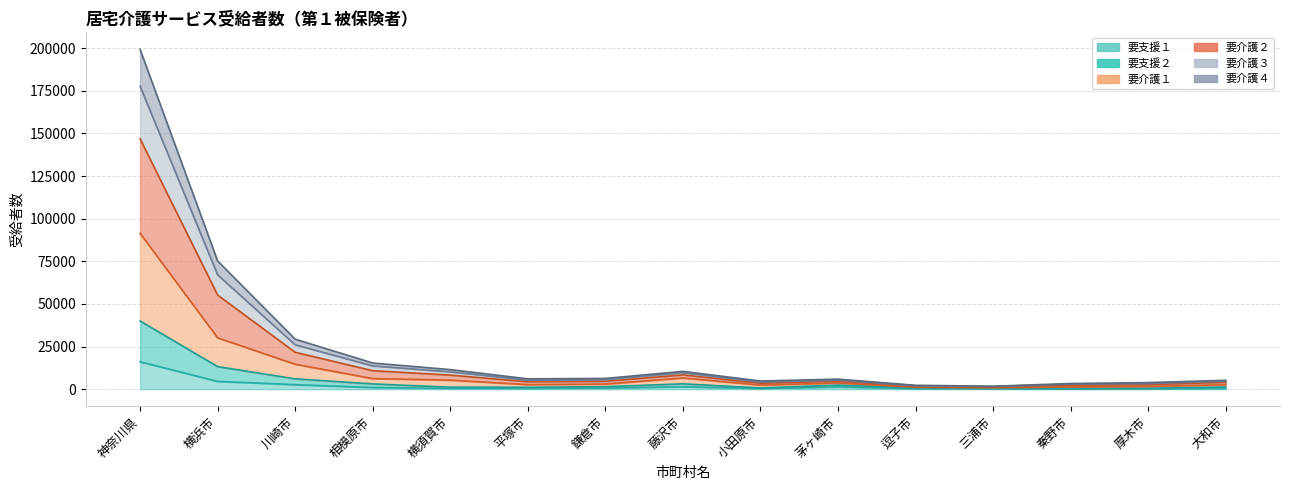

Is it true that 要支援１ equals 295 at 横須賀市?

False